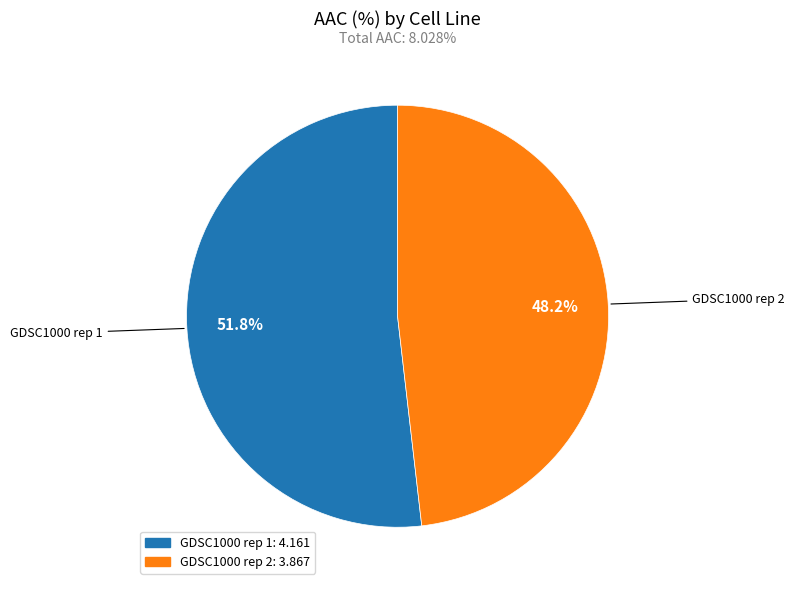

Which has a higher value, GDSC1000 rep 2 or GDSC1000 rep 1?

GDSC1000 rep 1